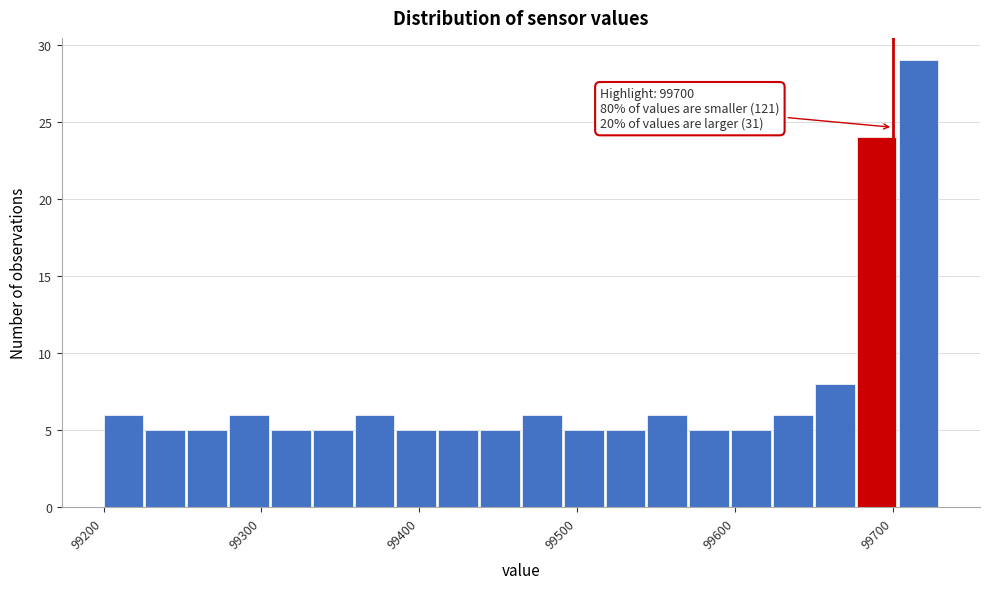

Read against the x-axis, roughly where is the centre of the tallest bar?

99720